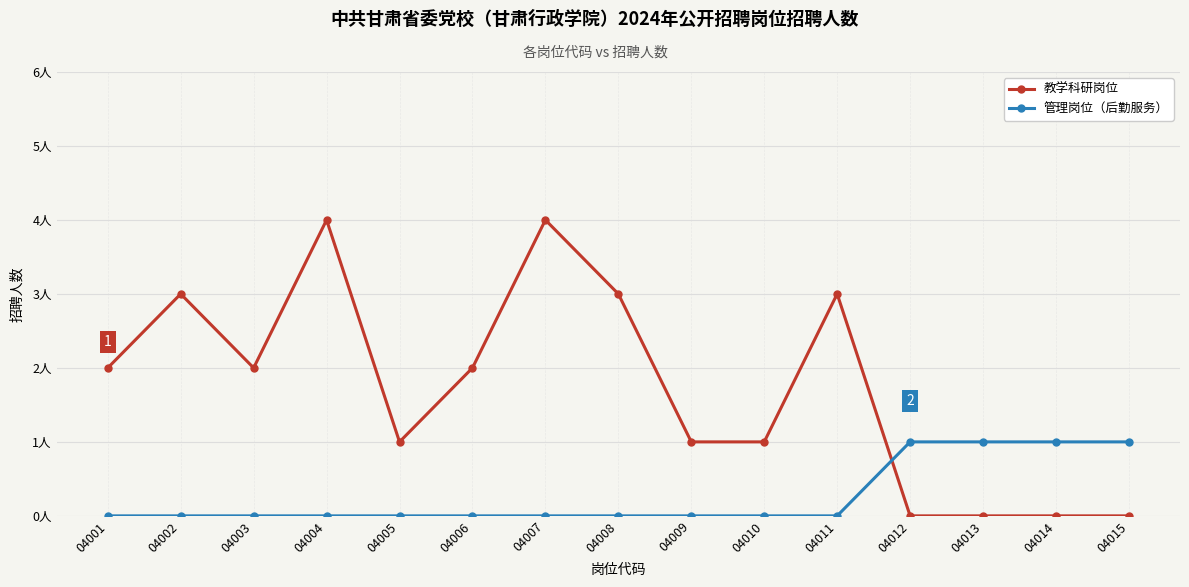

Is it true that 教学科研岗位 equals 1 at 04003?

False